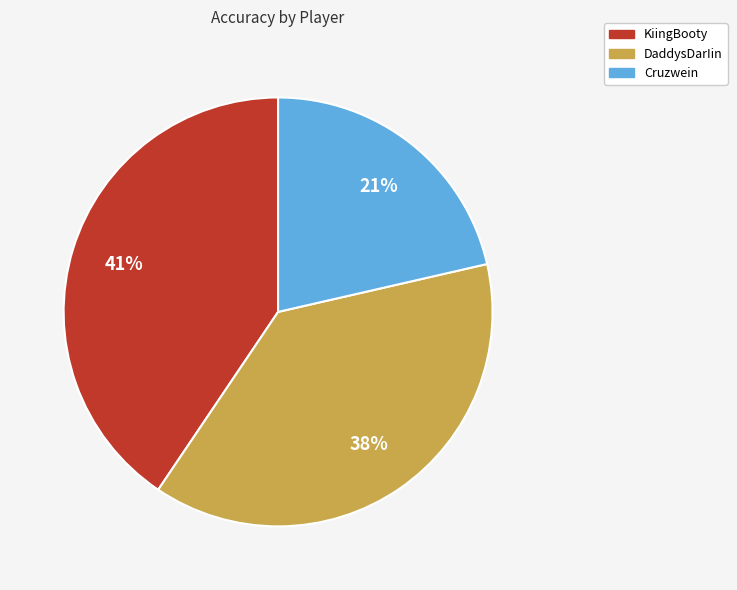

Do DaddysDarIin and KiingBooty together represent more than half of the pie?

Yes